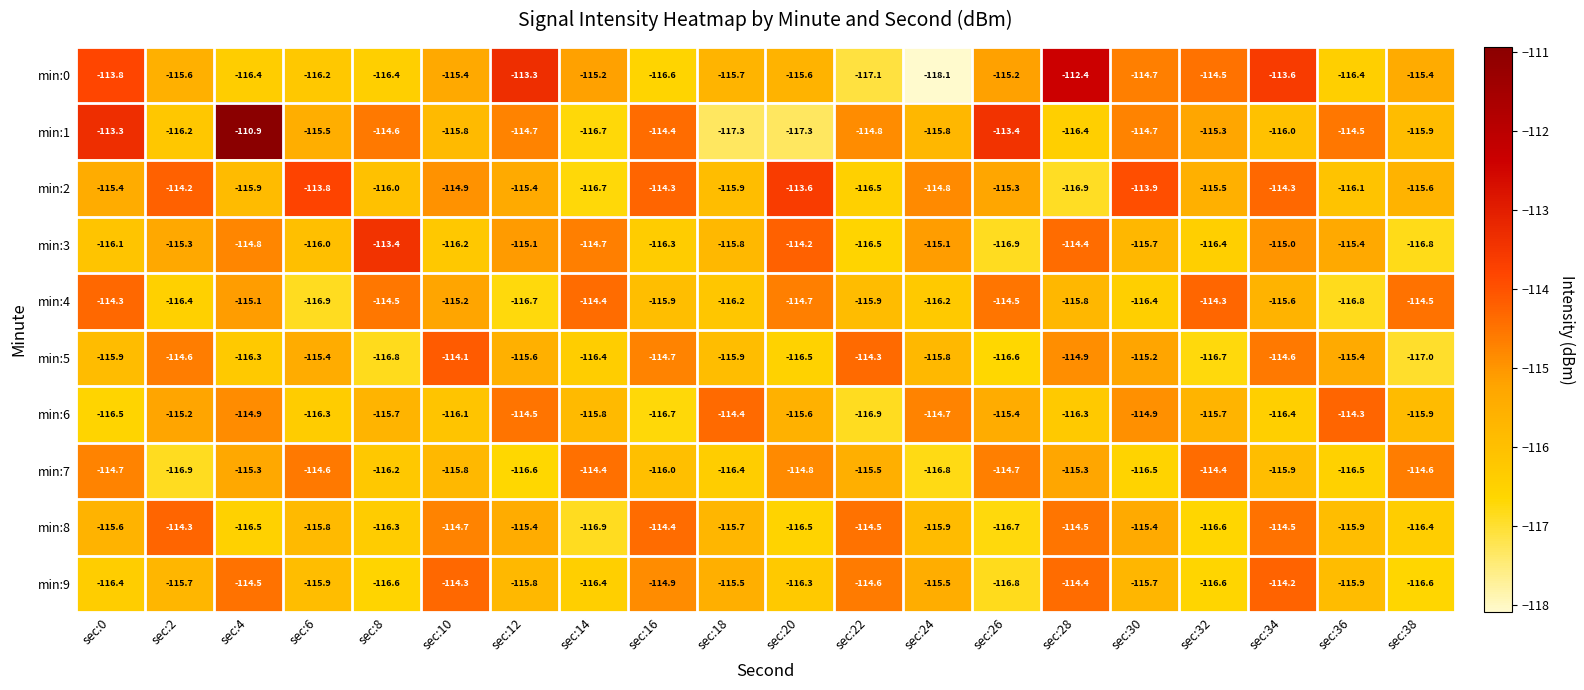

At which label does min:8 first exceed -115?

sec:2